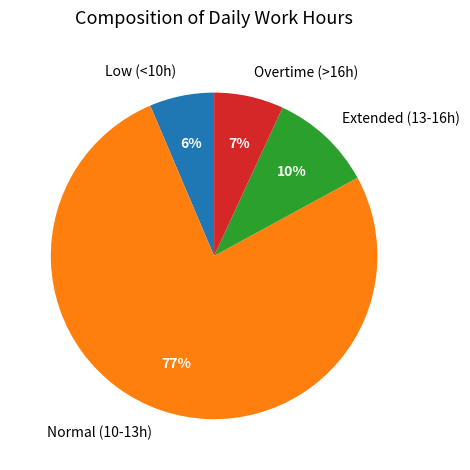

To the nearest percent, what percentage of the pie is Extended (13-16h)?

10%